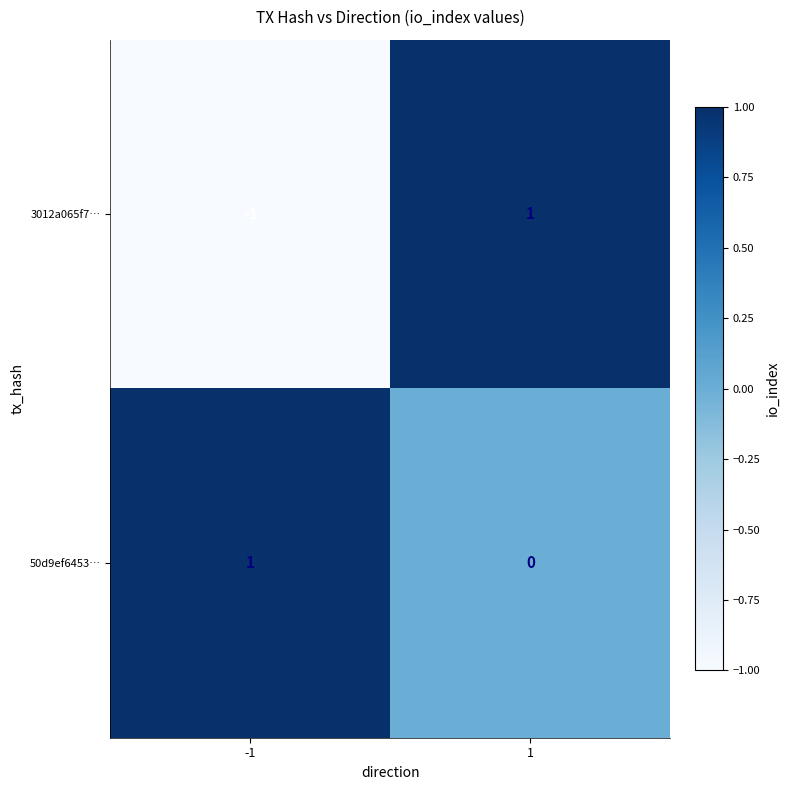

List the series in order of their overall mean, lowest first.

3012a065f7…, 50d9ef6453…